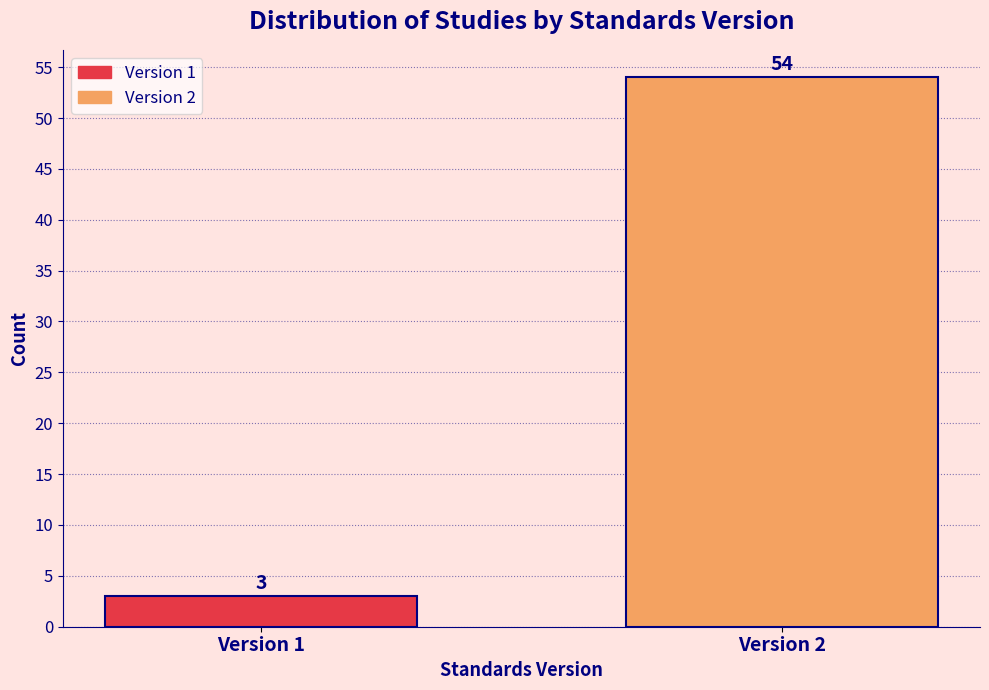

Reading left to right, transcribe all the data shown in this chart.

Version 1=3	Version 2=54